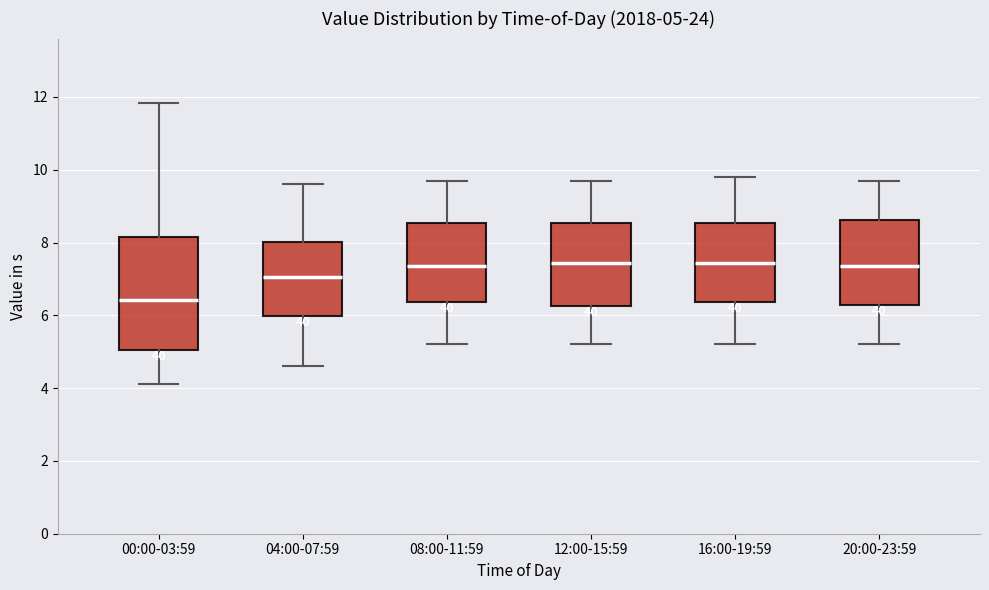

Comparing the boxes themselves (not the whiskers), which one is the tallest?

00:00-03:59